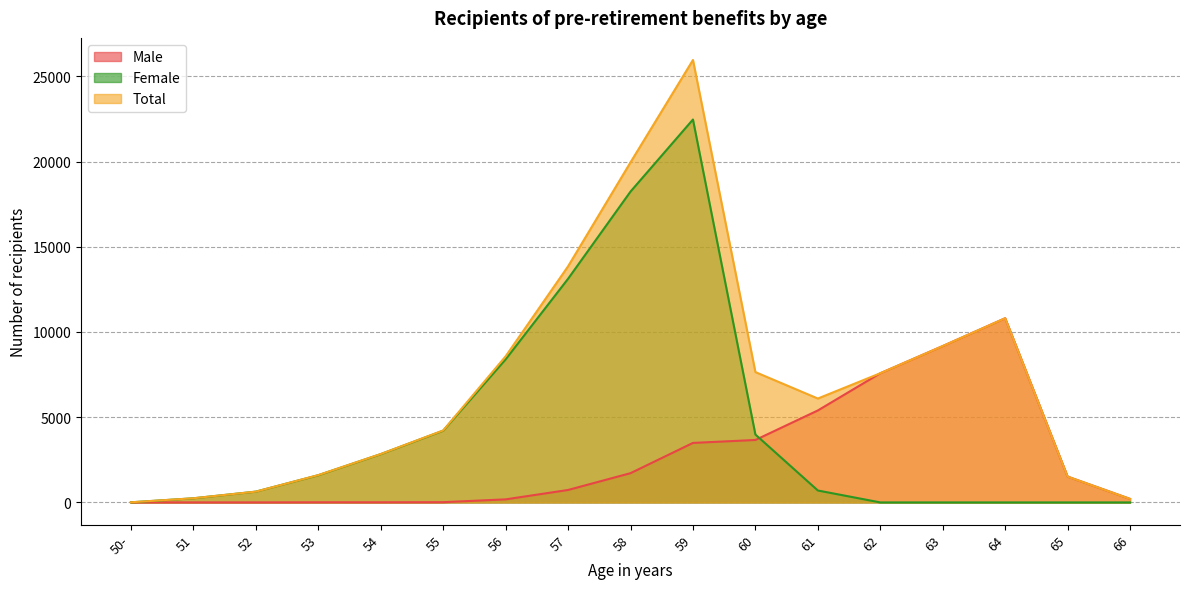

The value of Total at 54 is 4580. True or false?

False